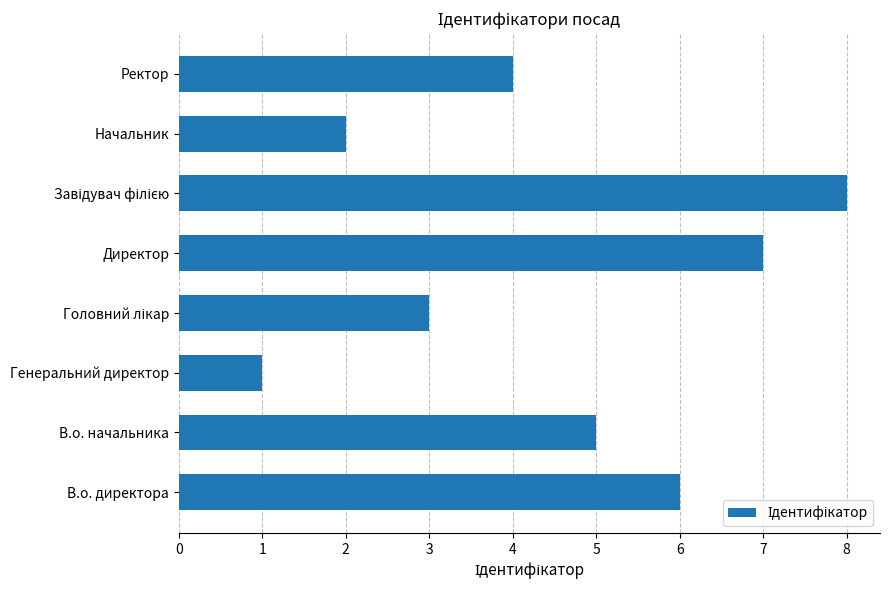

The chart shows a value of 0 at Генеральний директор. True or false?

False